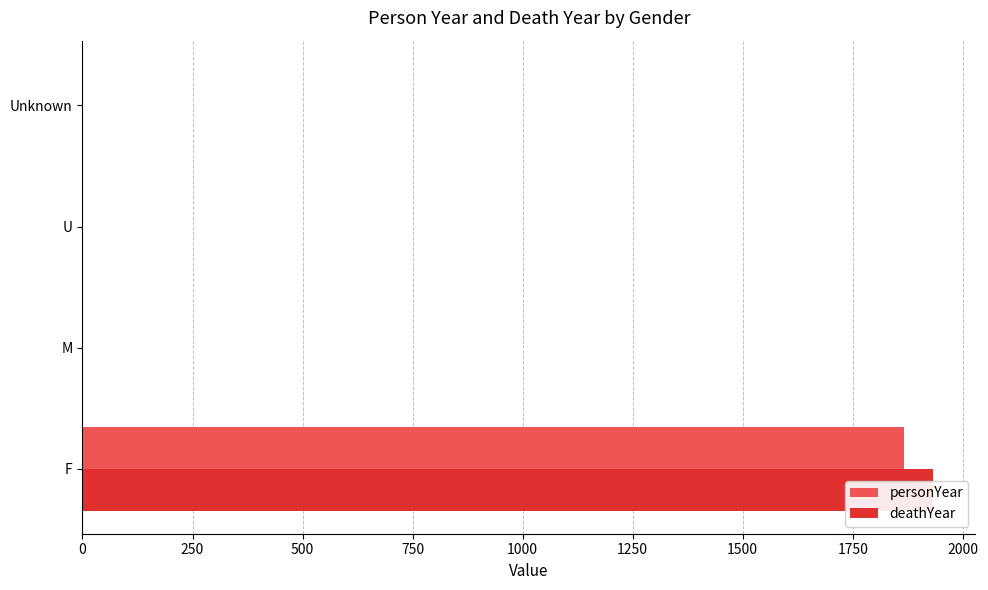

How many groups of bars are there?

4